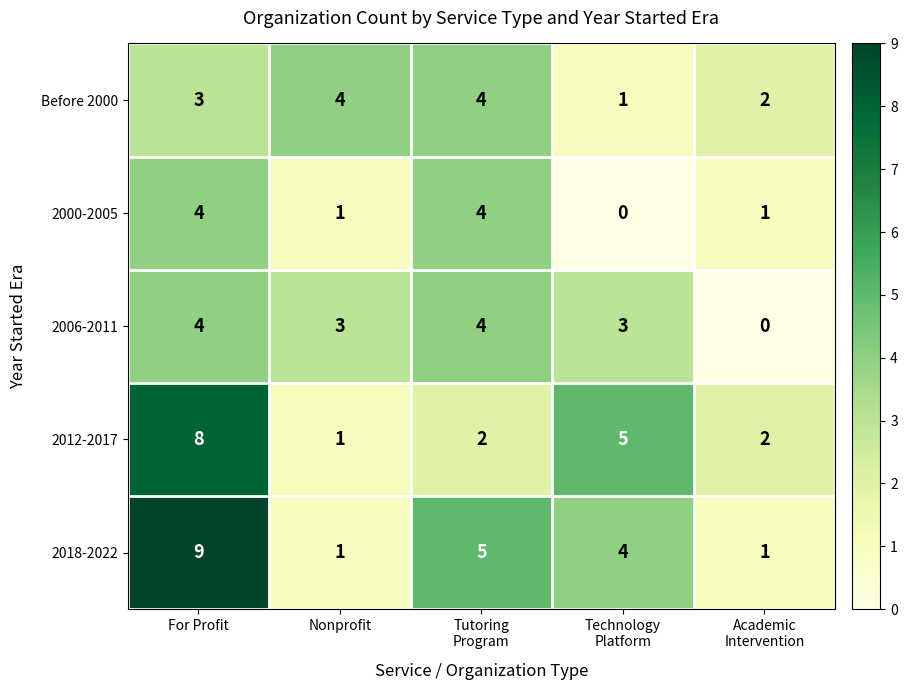

Is it true that Before 2000 equals 3 at For Profit?

True